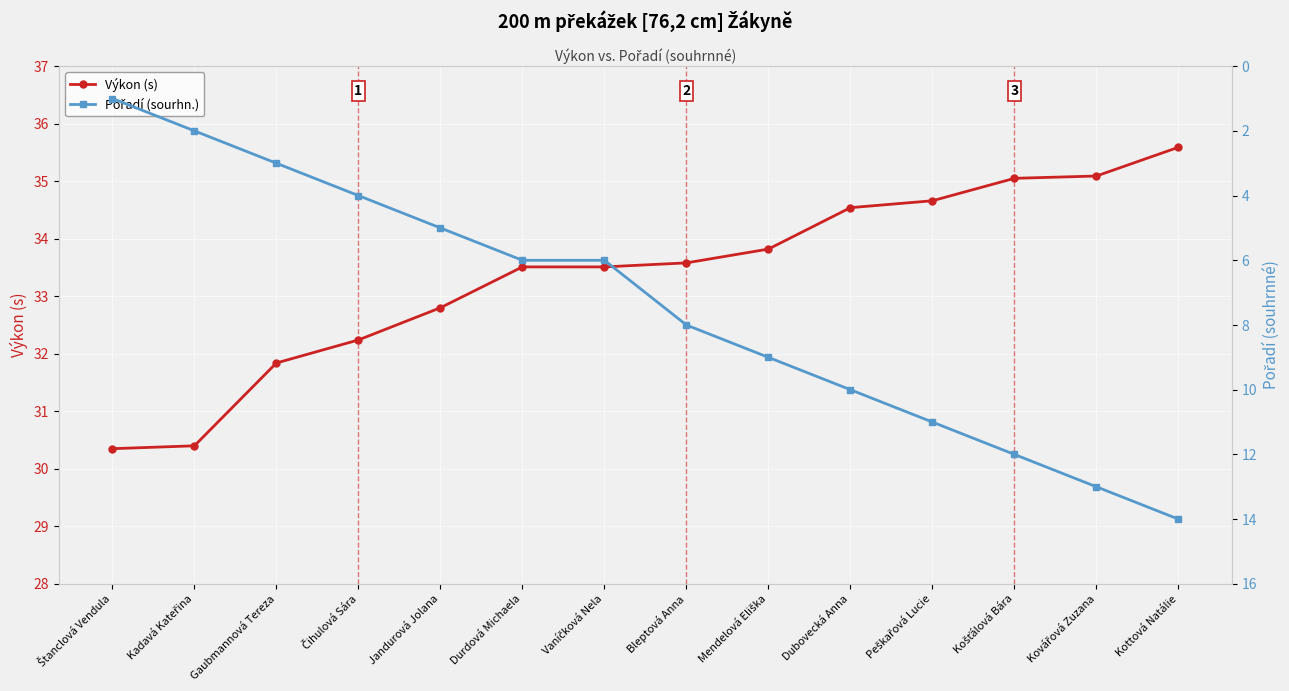

What is the lowest value of the Výkon (s) series?

30.4